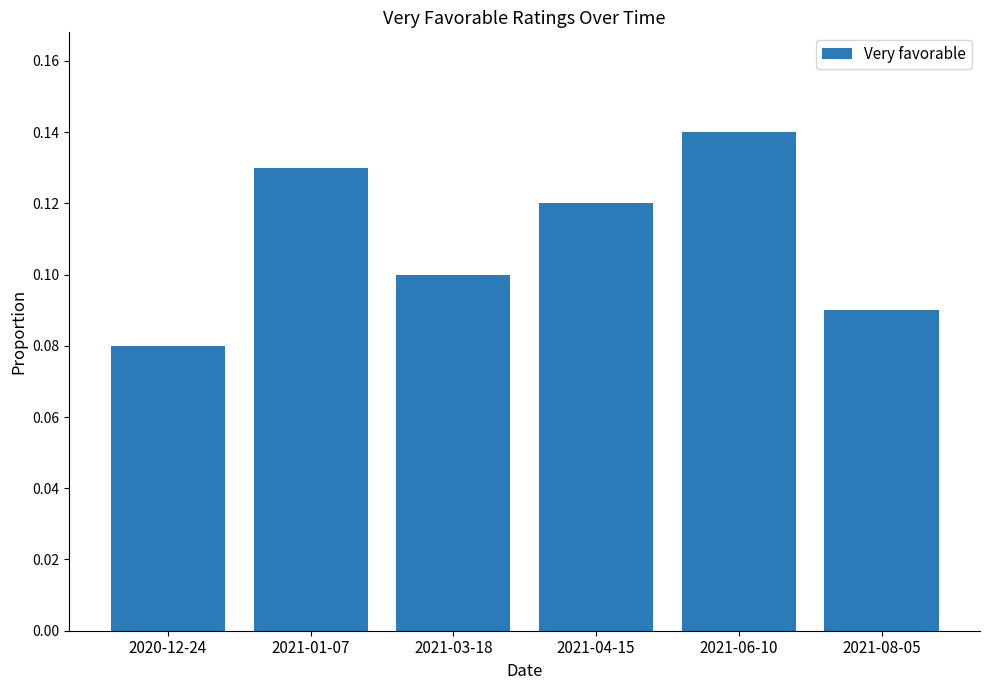

What is the sum of all values?

0.7